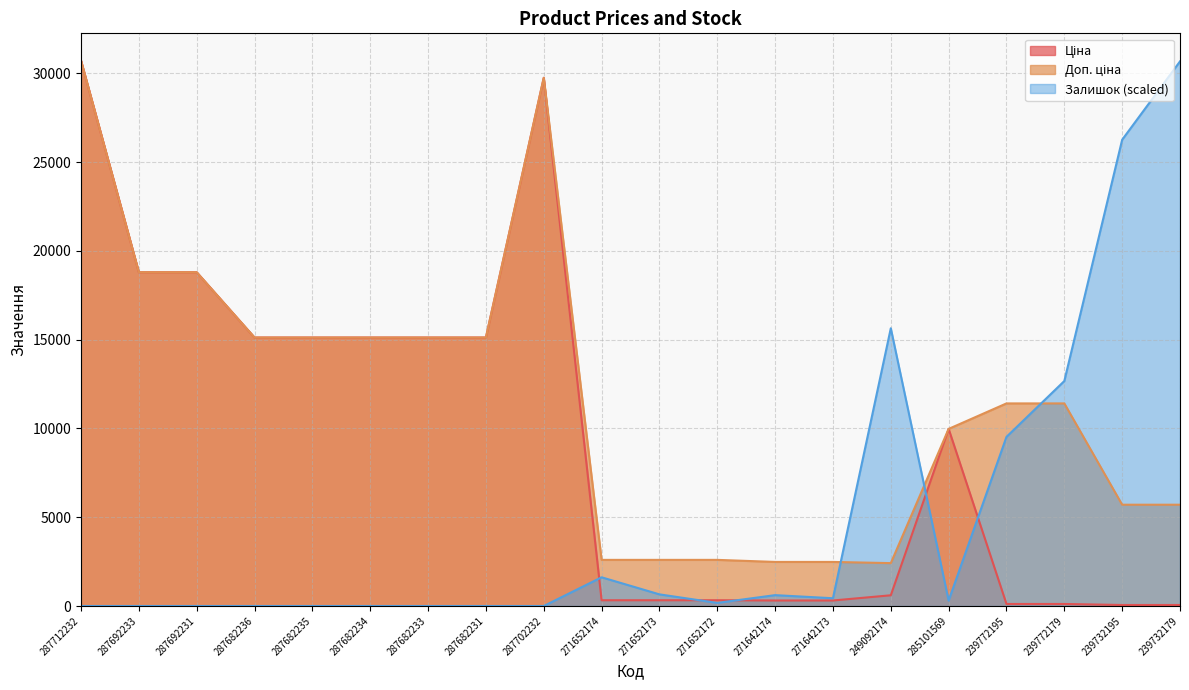

How many intersections are there between Залишок and Ціна?

5